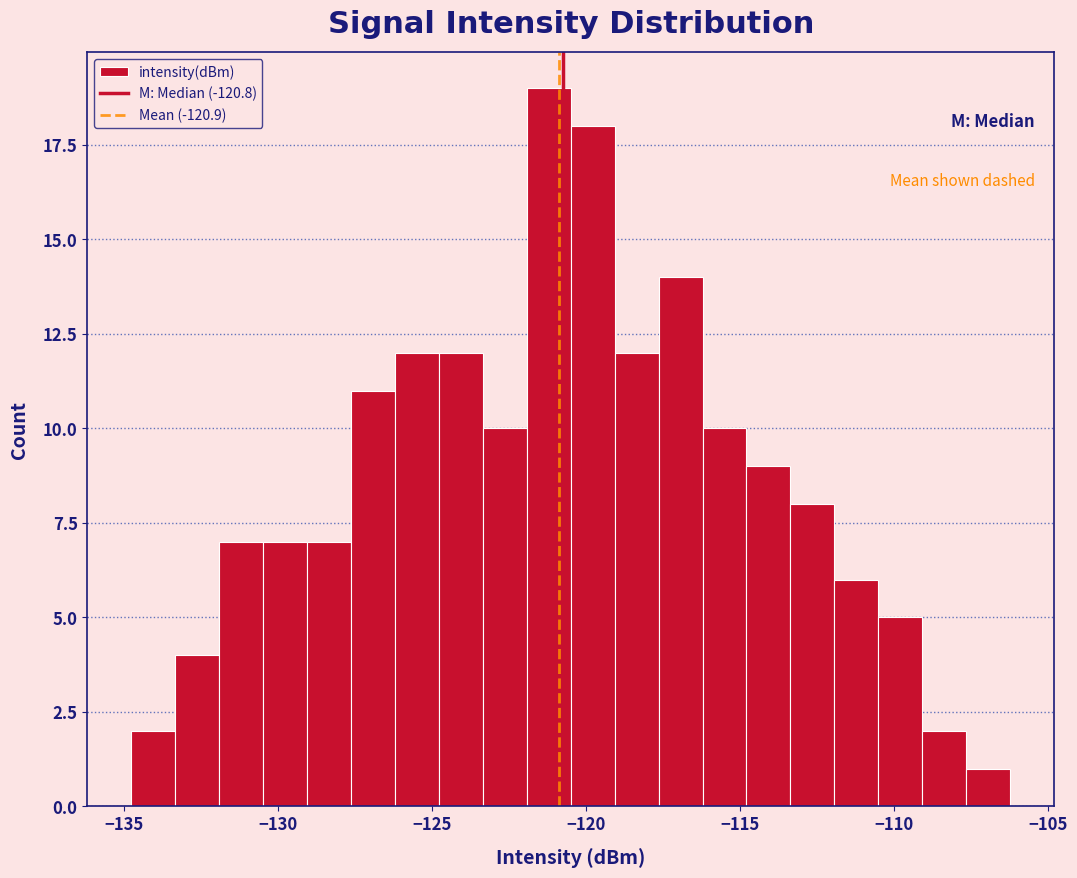

Around what value on the x-axis is the tallest bar? Give the approximate position of its centre, as read against the axis.

-121.0